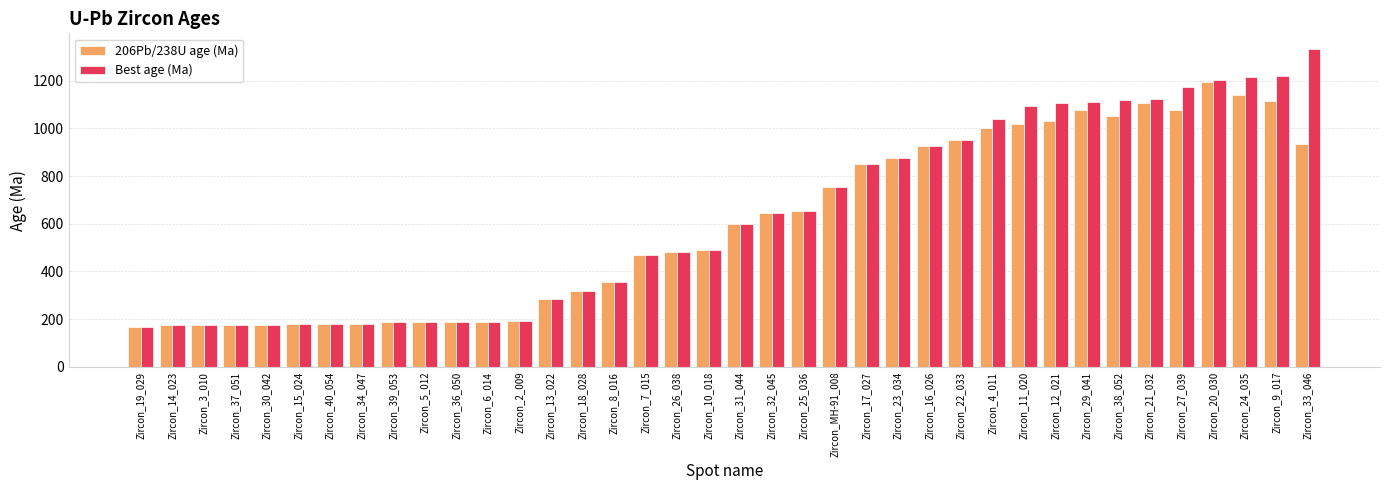

What is the difference between the highest and lowest values at Zircon_33_046?

399